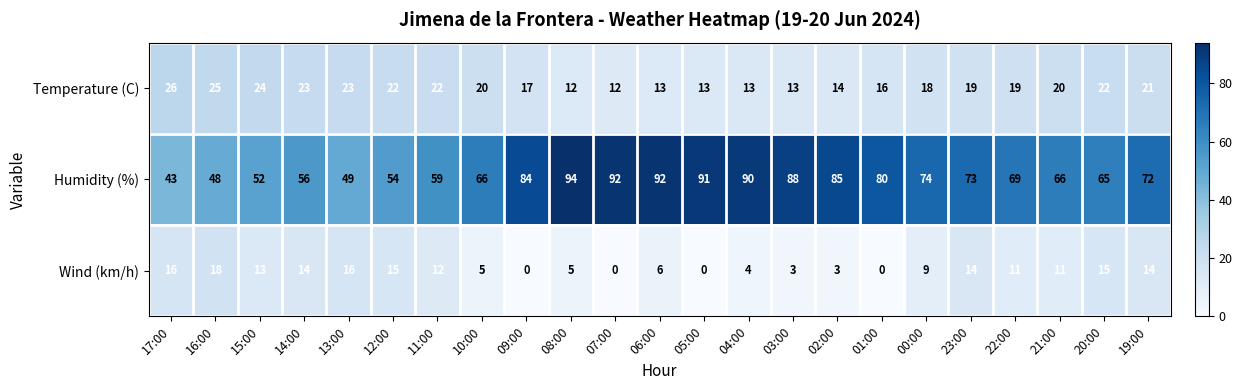

What is the total value across all series at 06:00?

111